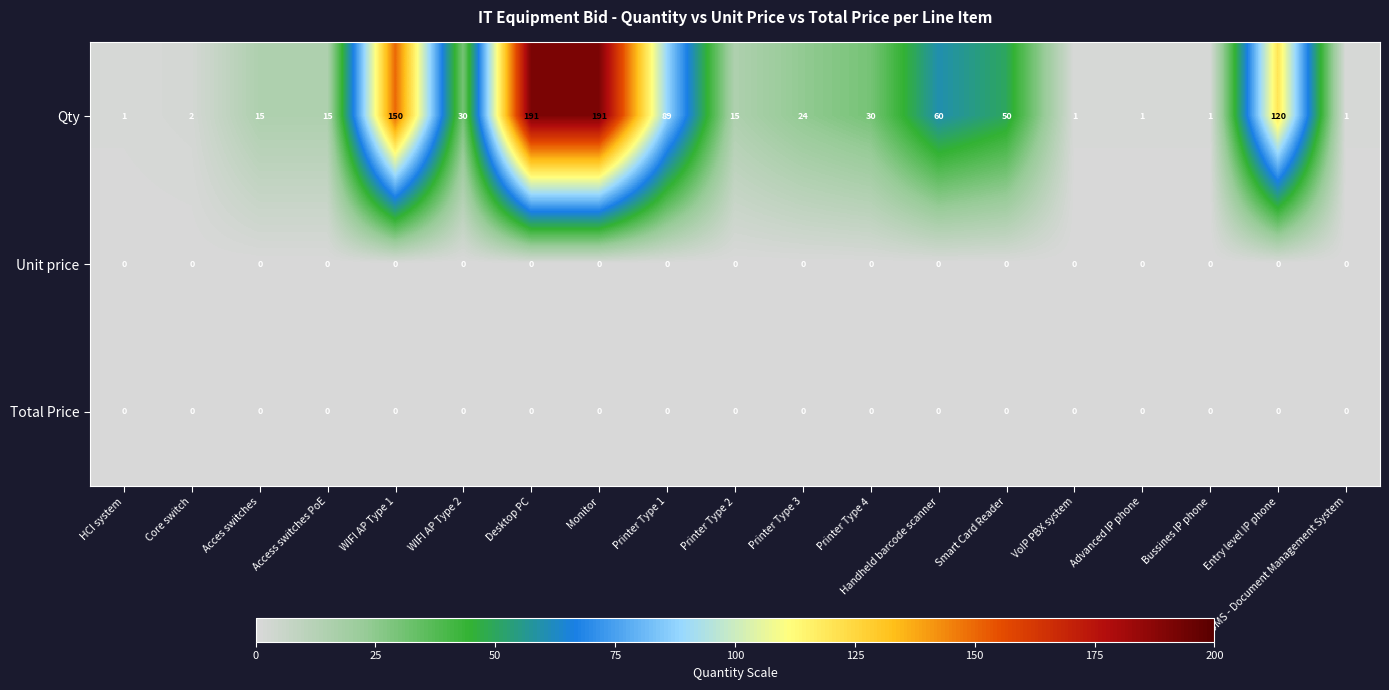

What is the maximum value shown in the chart?

191